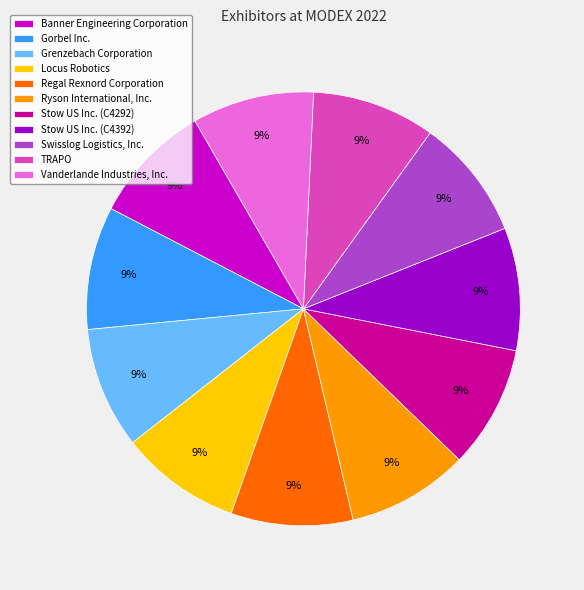

True or false: Stow US Inc. (C4392) accounts for 9% of the total.

True